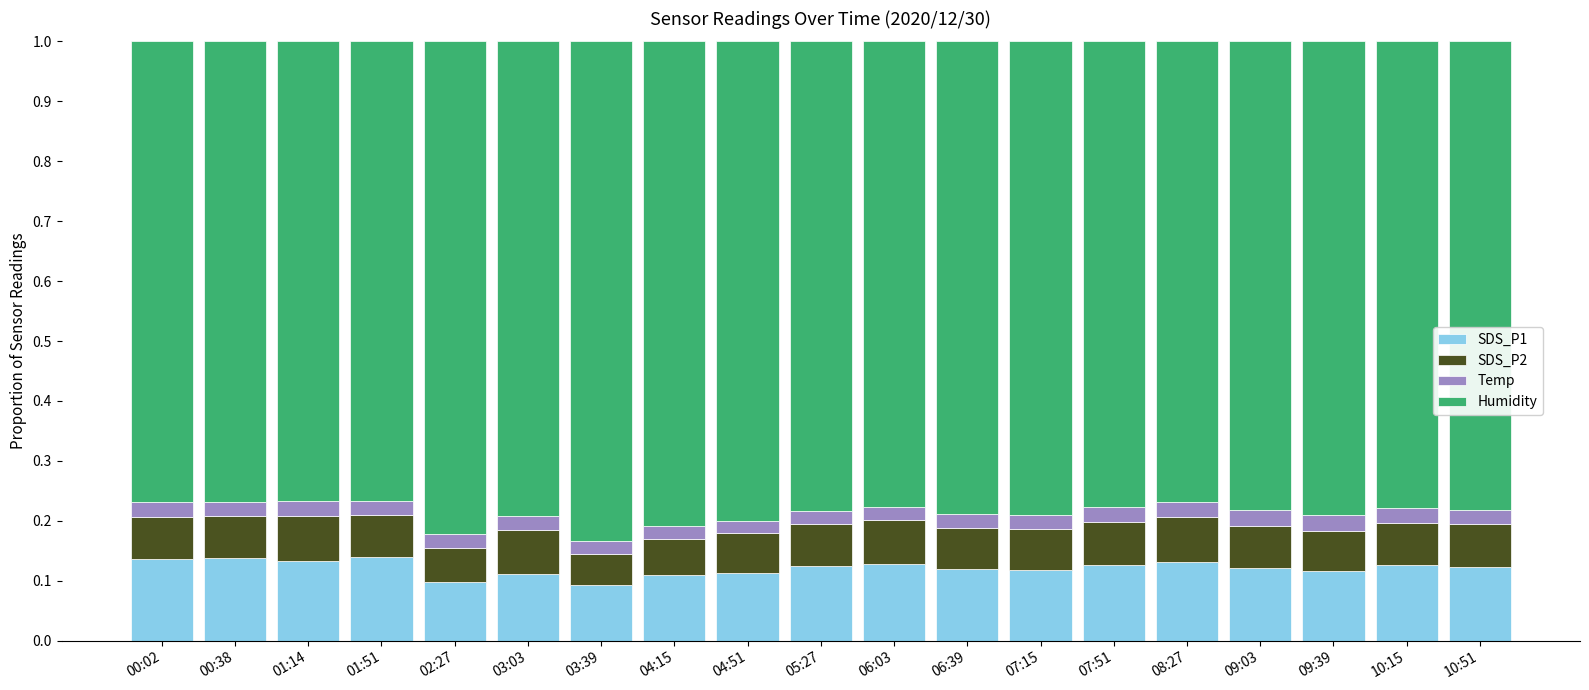

The SDS_P1 series shows 0.0 at 03:03. True or false?

False